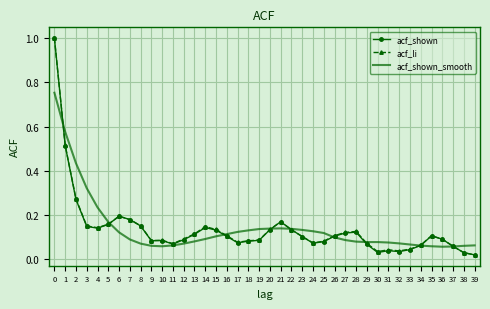

What is the highest value of the acf_li series?

1.0